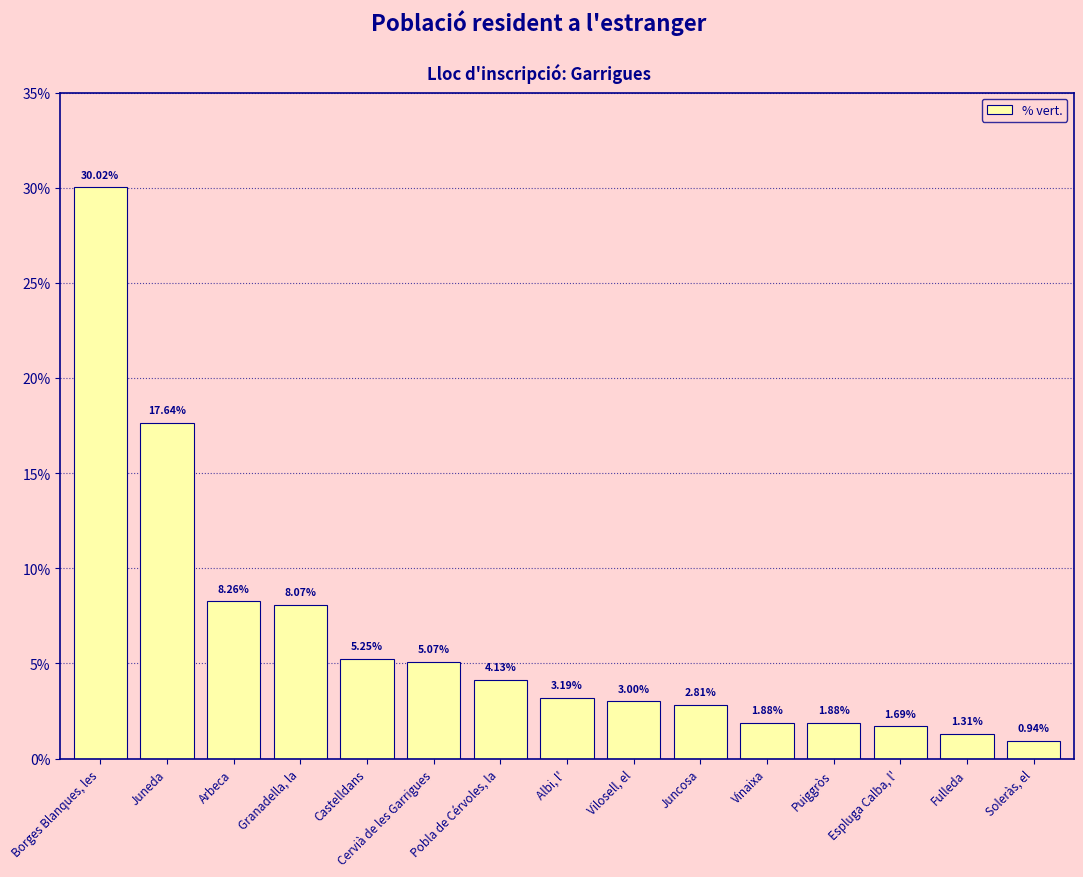

The chart shows a value of 8.1 at Granadella, la. True or false?

True